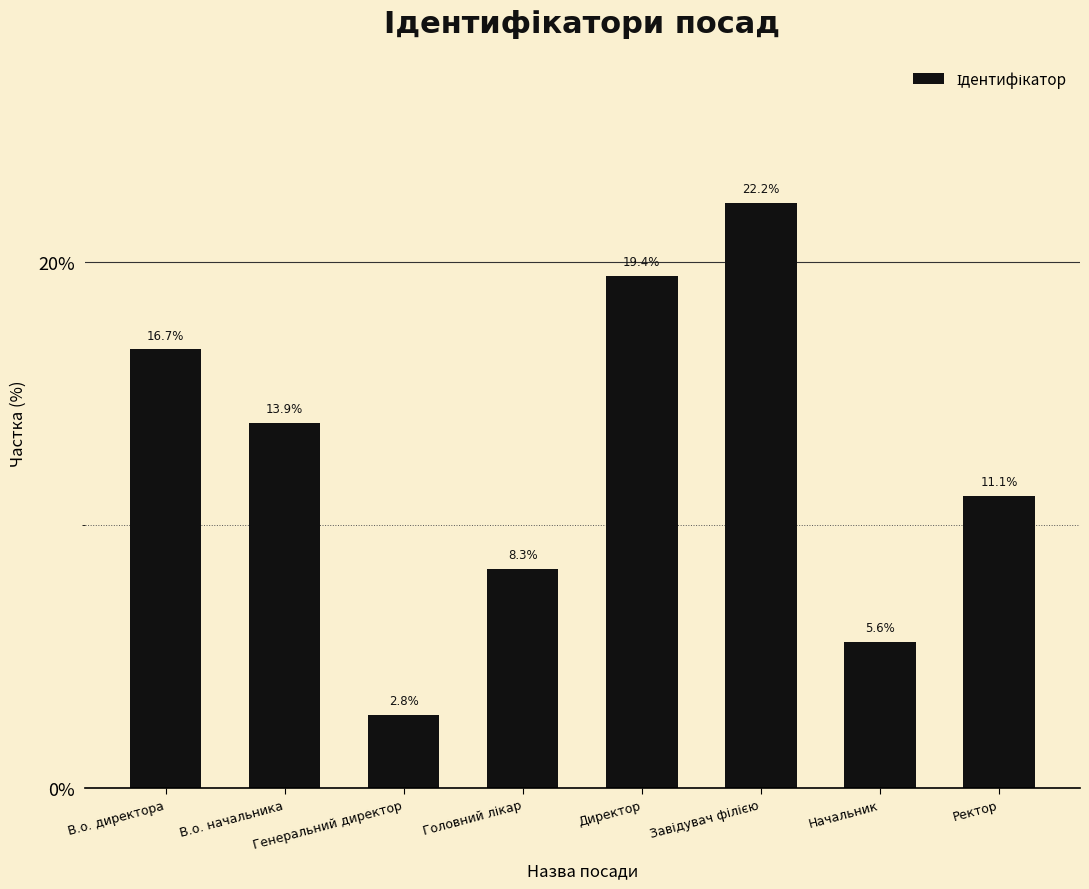

Which category has the lowest value across all series?

Генеральний директор